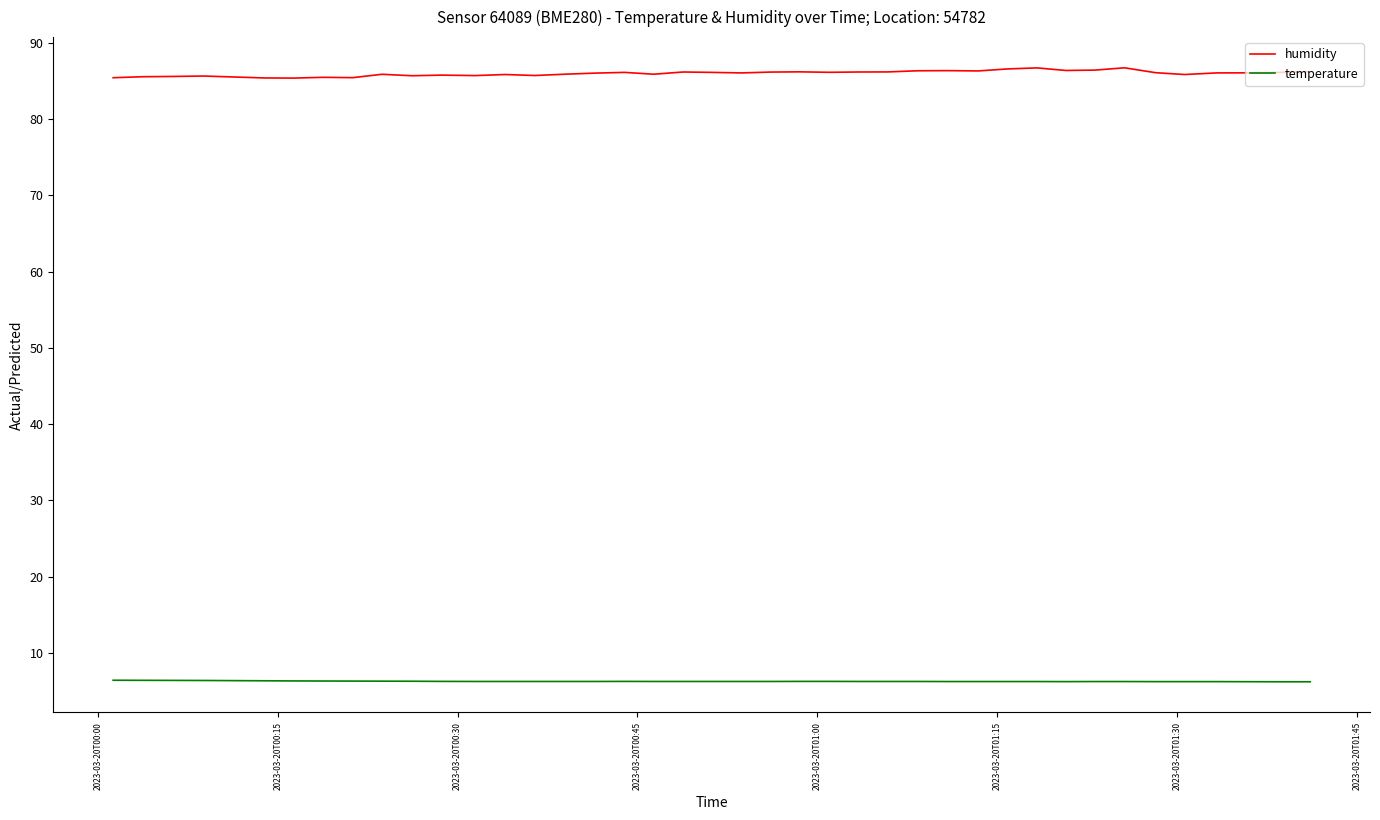

What is the greatest value displayed?

86.7